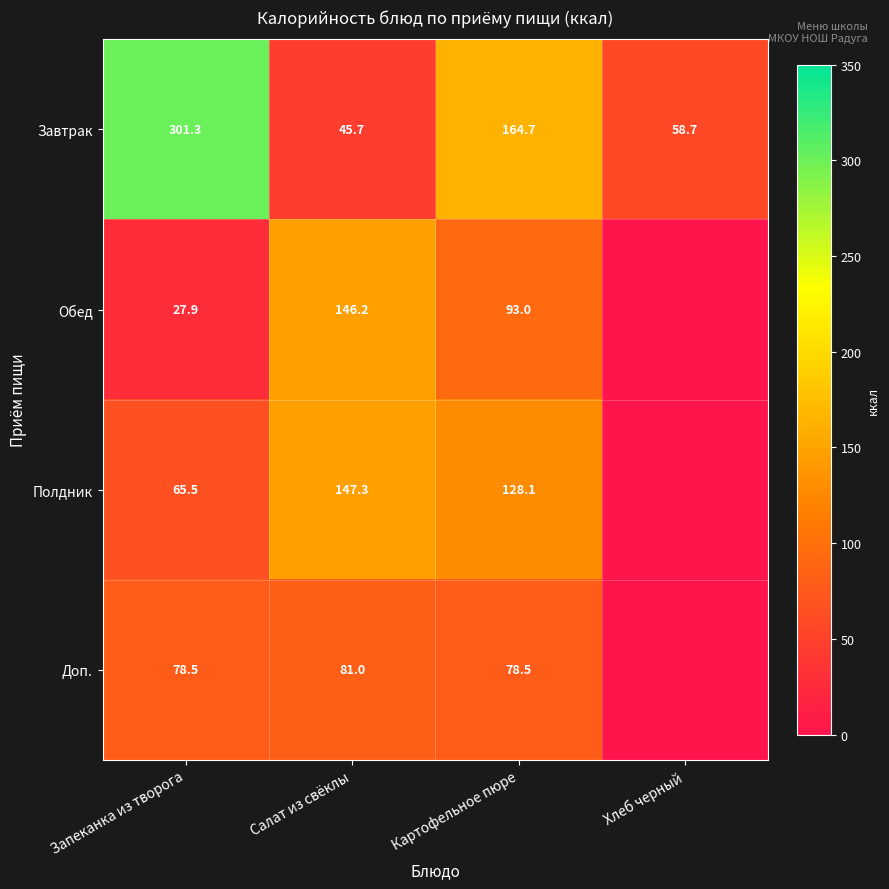

At Салат из свёклы, list the series in order from smallest to largest.

Завтрак, Доп., Обед, Полдник